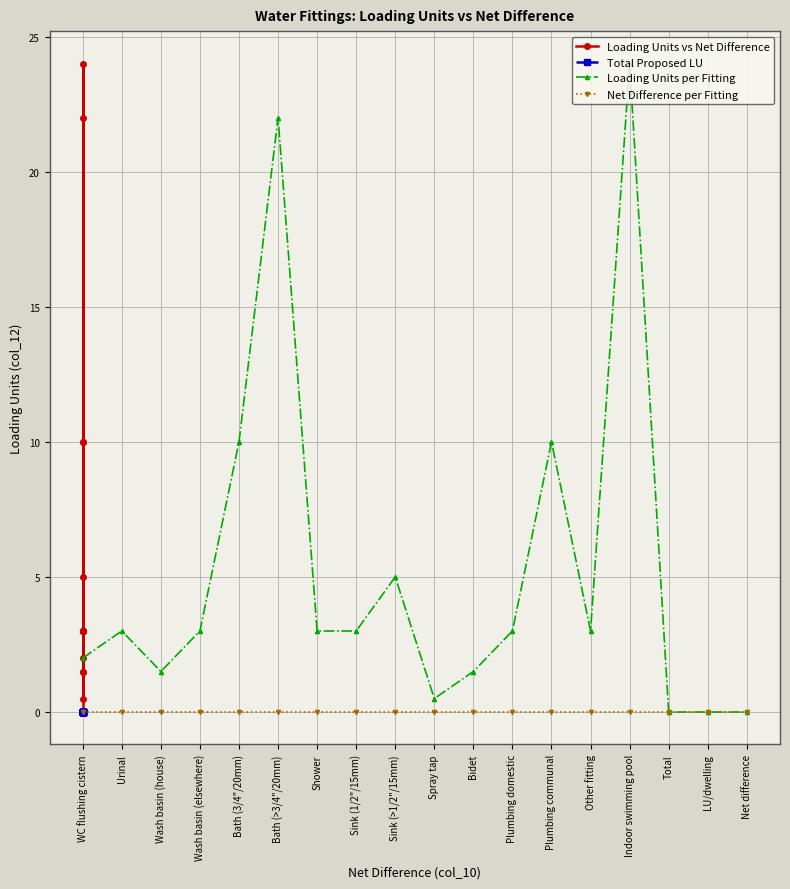

True or false: Loading Units vs Net Difference has more than 2 interior local peaks.

True